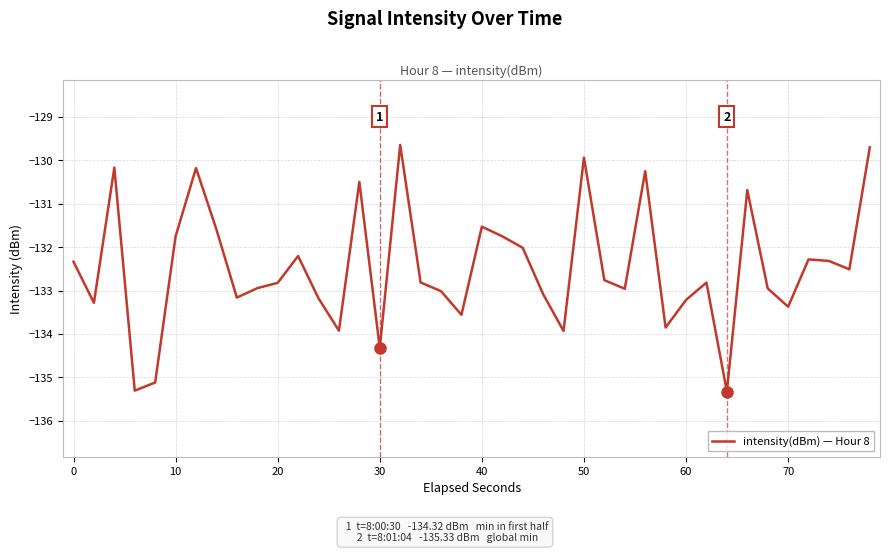

What is the maximum value shown in the chart?

-129.6